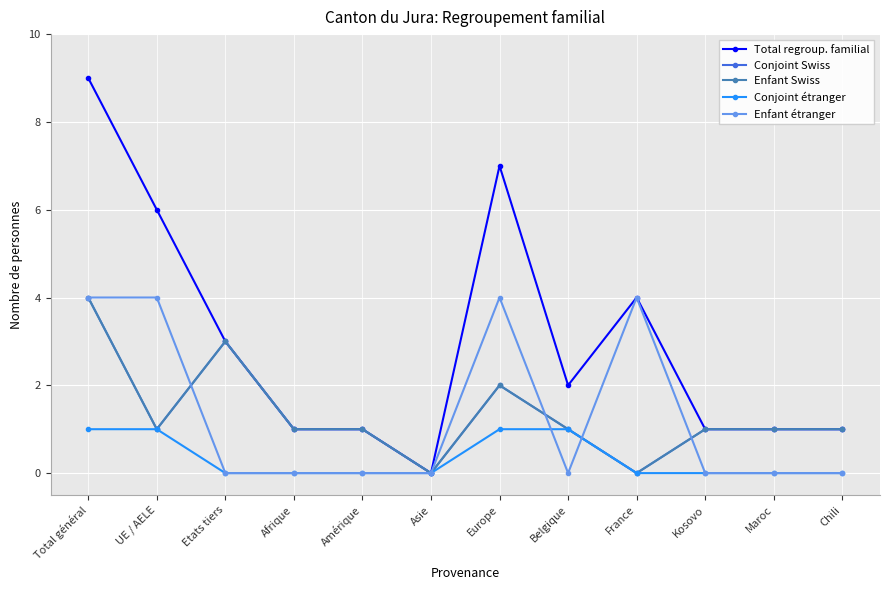

True or false: Conjoint étranger has more than 2 points higher than both neighbors.

False